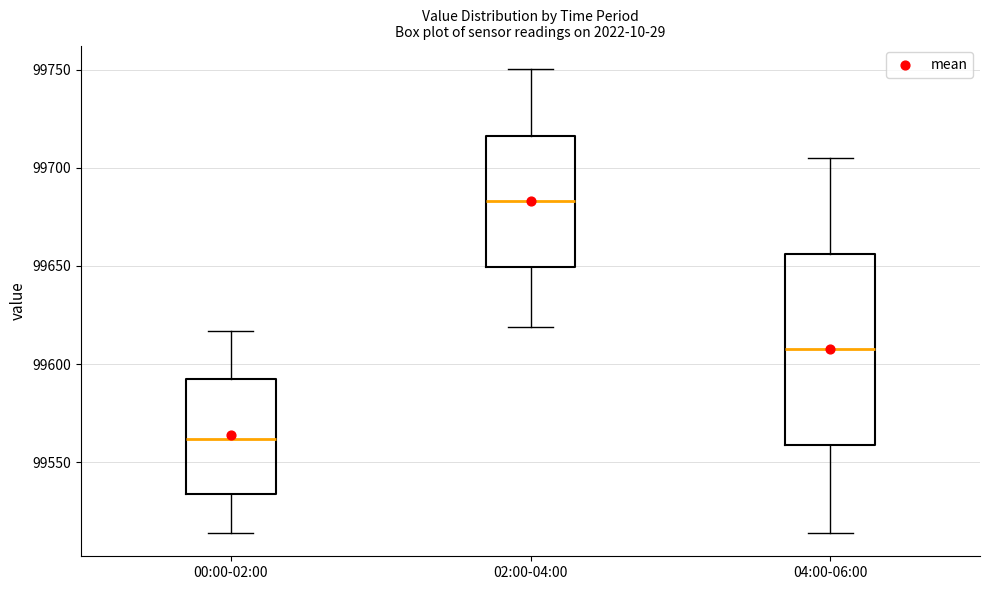

Reading left to right, read every box against the y-axis: the position of its median line, the range the box covers, and the ends of its whiskers. The values are not printed on the chart, so give them approximately, as read against the axis.

00:00-02:00: median 99560, box 99535 to 99590, whiskers 99515 to 99615
02:00-04:00: median 99685, box 99650 to 99715, whiskers 99620 to 99750
04:00-06:00: median 99610, box 99560 to 99655, whiskers 99515 to 99705